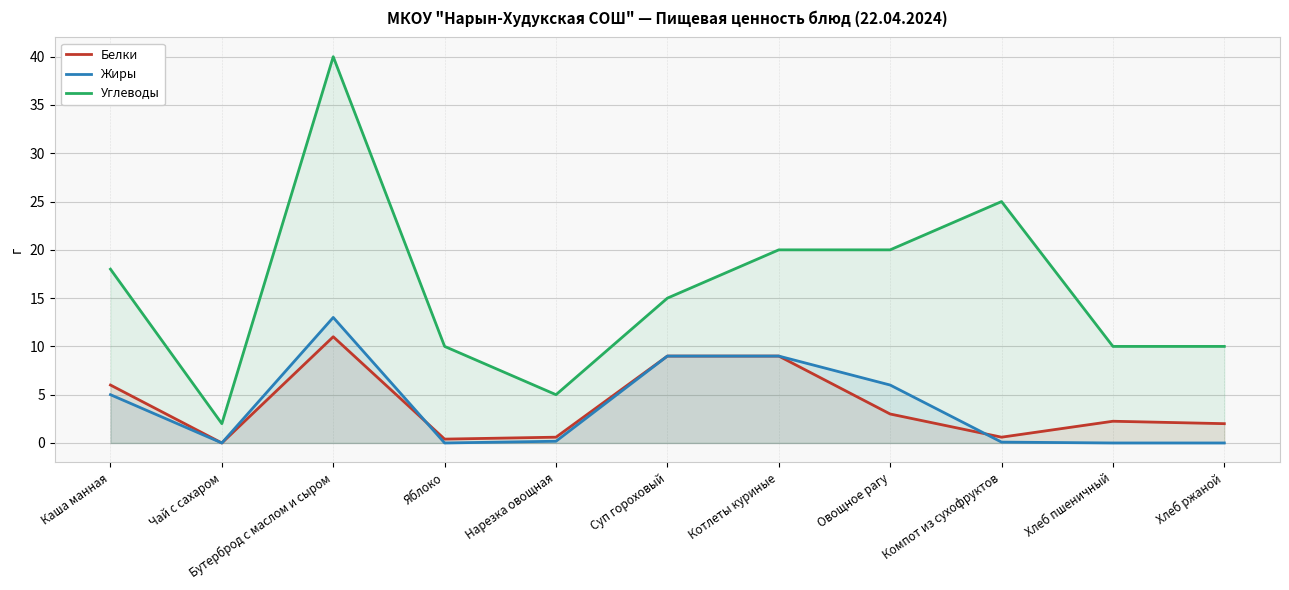

Reading left to right, extract all data points from this chart.

Белки: 6.0	0.0	11.0	0.4	0.6	9.0	9.0	3.0	0.6	2.2	2.0
Жиры: 5.0	0.0	13.0	0.0	0.2	9.0	9.0	6.0	0.1	0.0	0.0
Углеводы: 18.0	2.0	40.0	10.0	5.0	15.0	20.0	20.0	25.0	10.0	10.0